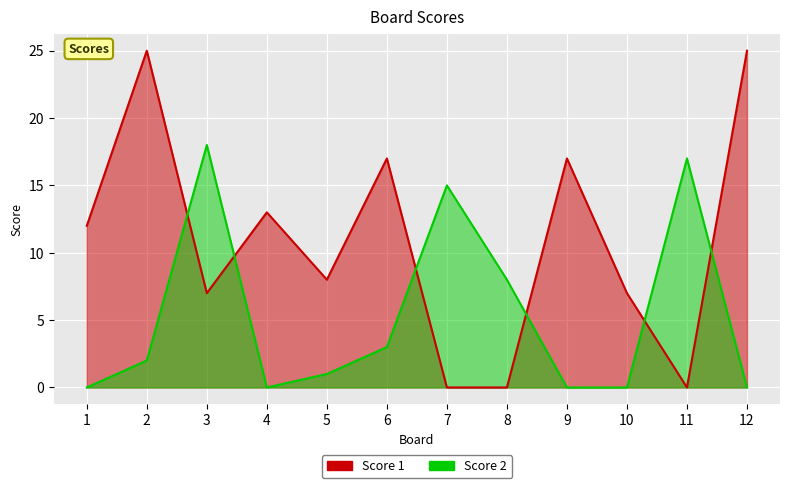

At which label is Score 2 closest to 9?

8